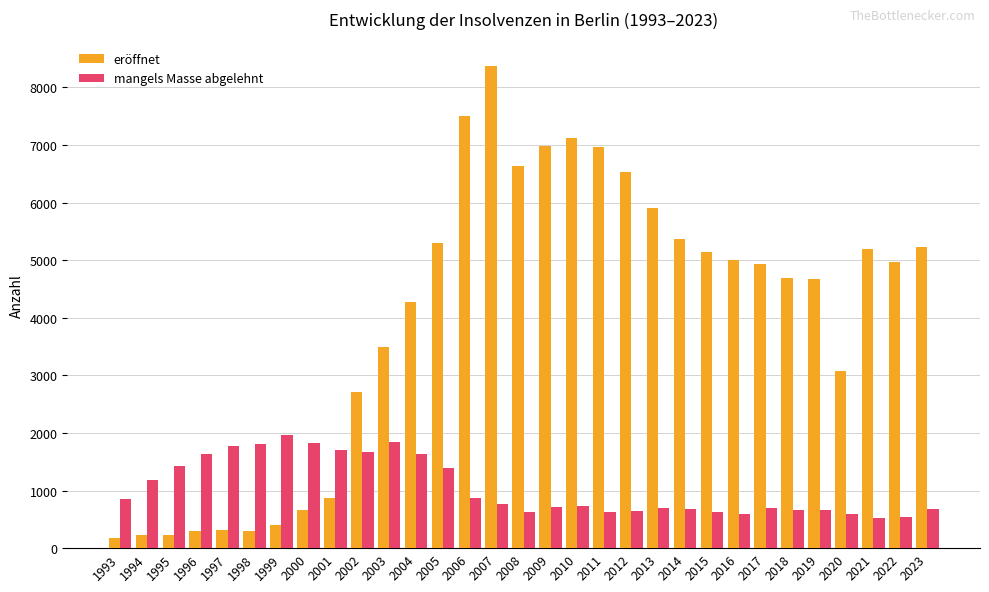

What is the total value across all series at 1999?

2366